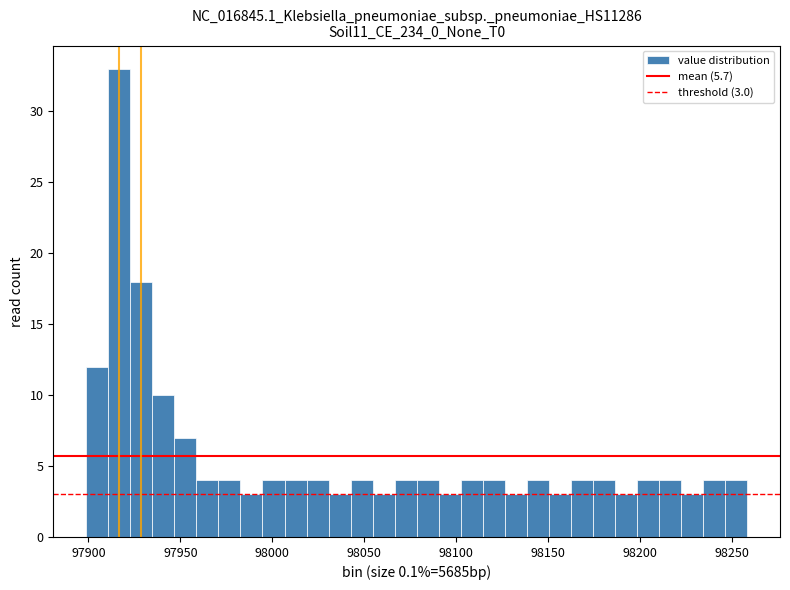

Around what value on the x-axis is the tallest bar? Give the approximate position of its centre, as read against the axis.

97915